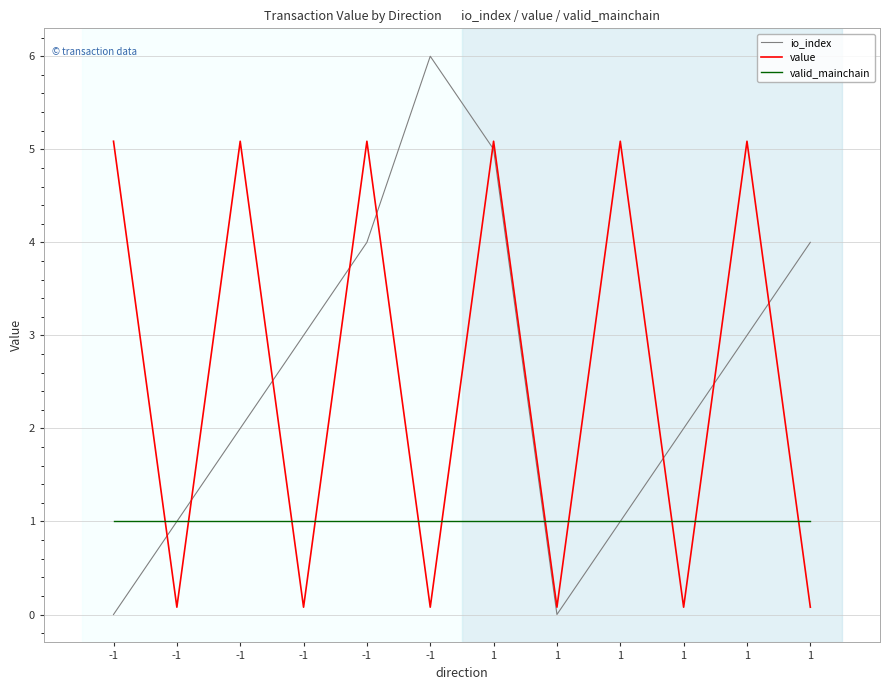

List the labels in order of valid_mainchain value, largest first.

-1, -1, -1, -1, -1, -1, 1, 1, 1, 1, 1, 1